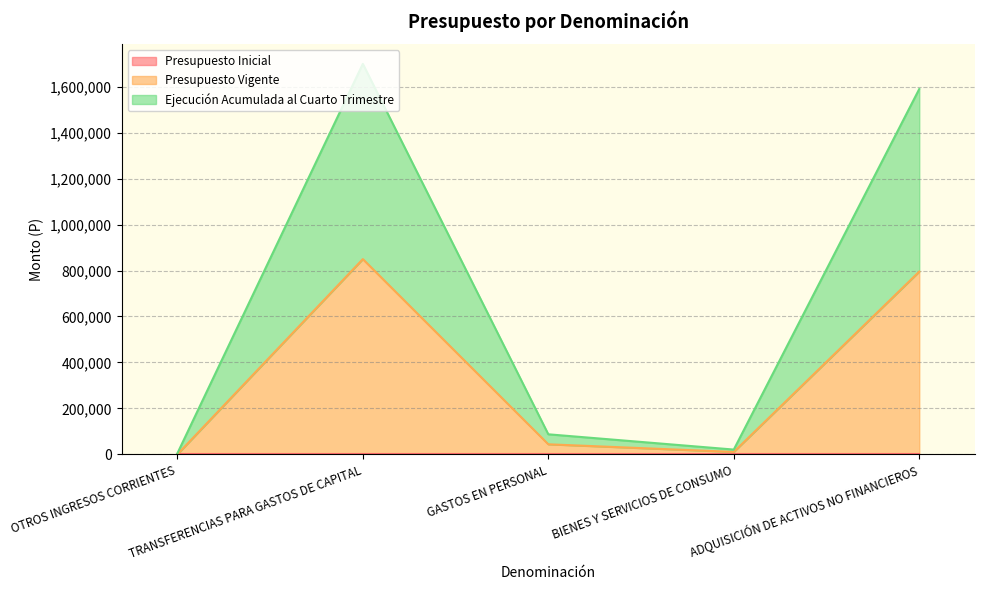

What position from the right is BIENES Y SERVICIOS DE CONSUMO?

2